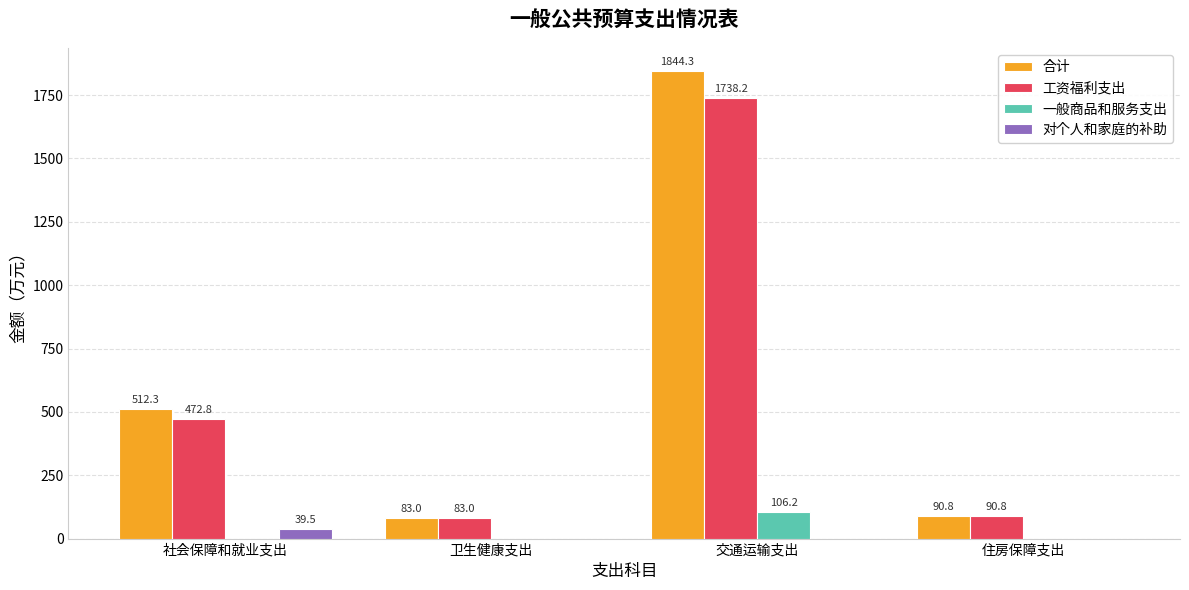

What are all the series names shown in the legend?

合计, 工资福利支出, 一般商品和服务支出, 对个人和家庭的补助